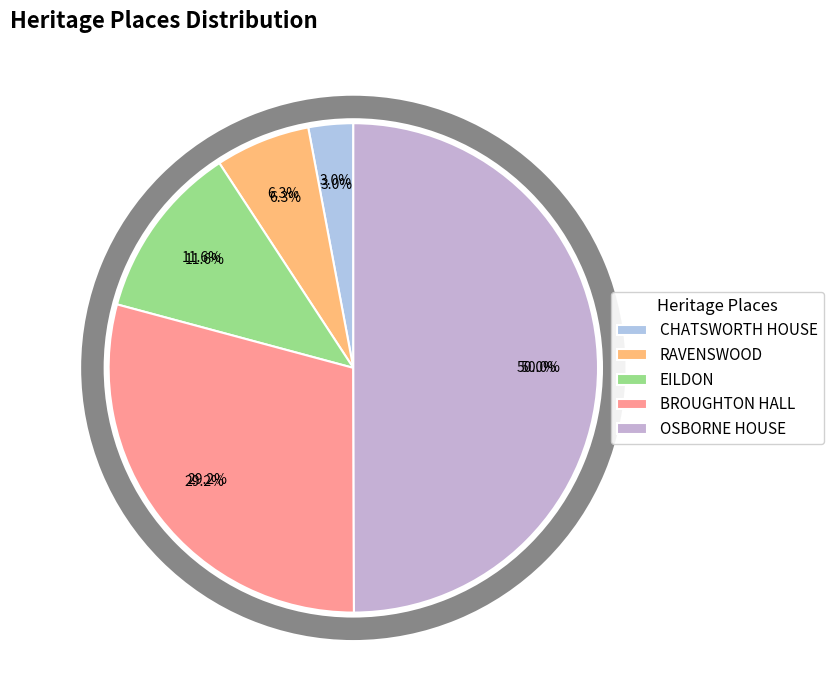

What is the change in value from BROUGHTON HALL to OSBORNE HOUSE?

+1988